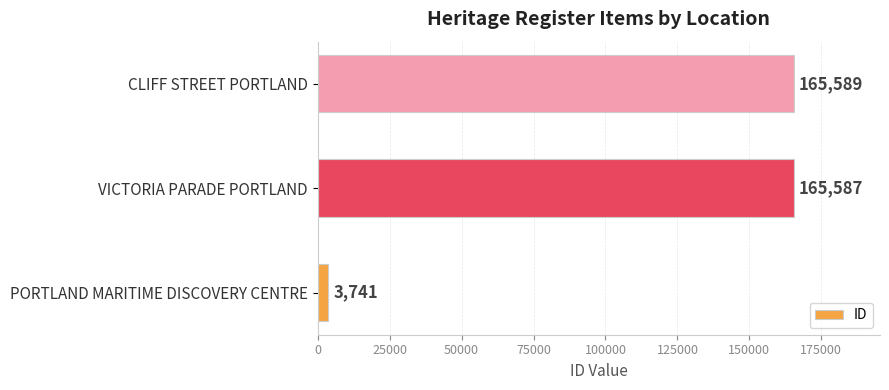

Count the number of data series in this chart.

1